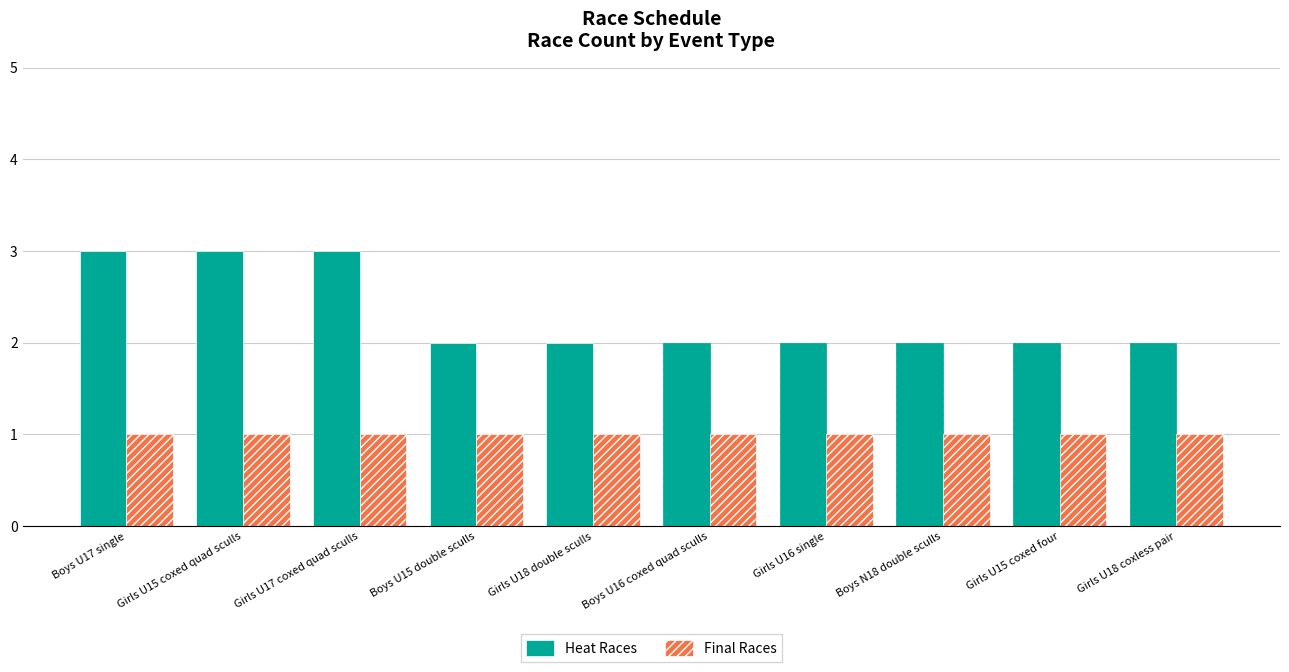

What is the maximum value shown in the chart?

3